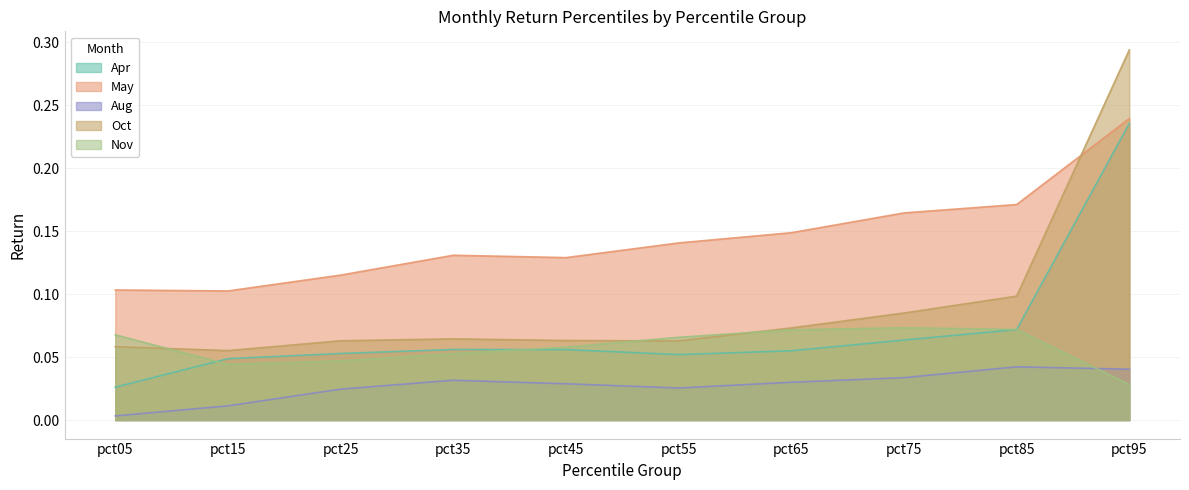

True or false: Aug has more than 2 interior local peaks.

False